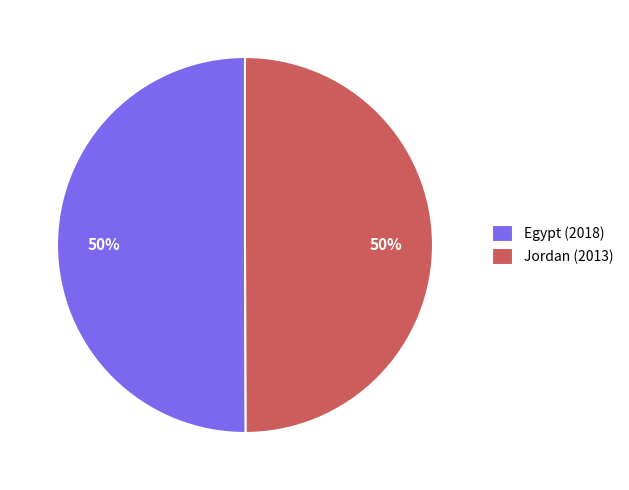

To the nearest percent, what portion does Egypt (2018) represent?

50%